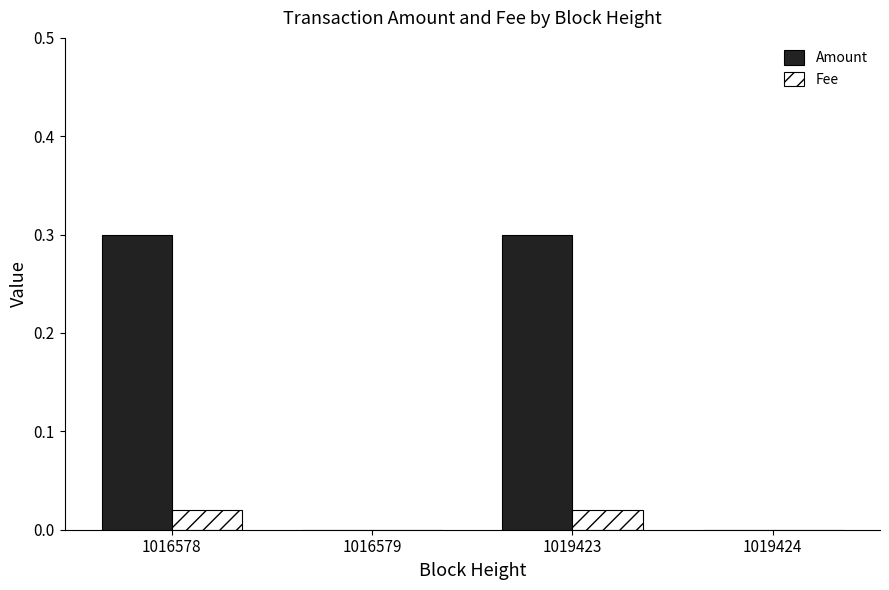

Which series has the largest total across all categories?

Amount